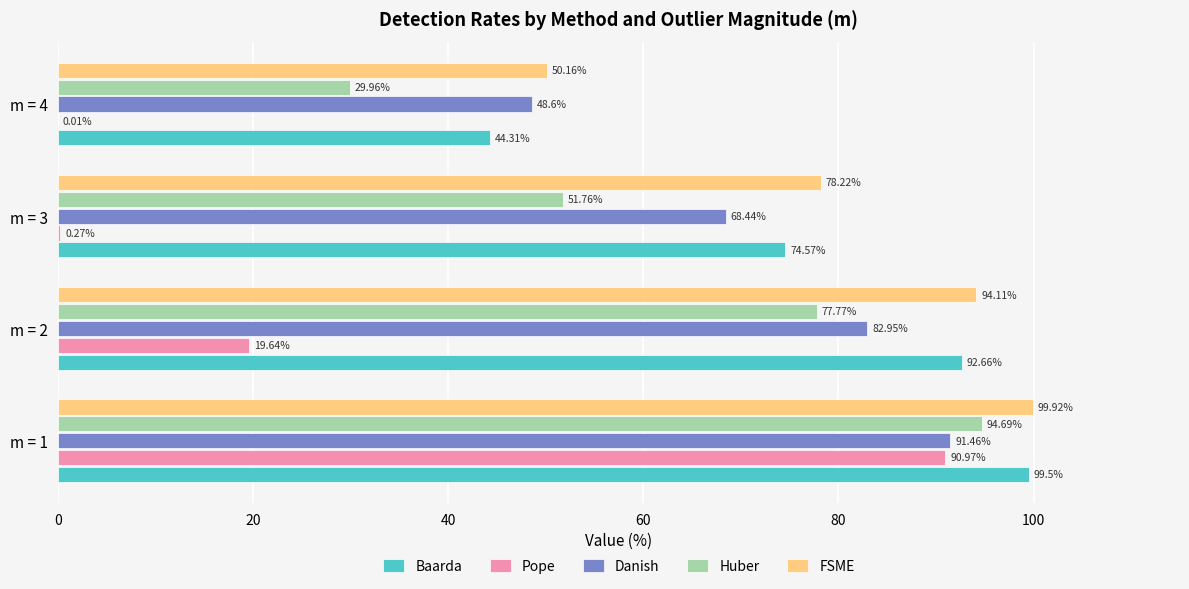

What is the sum of the Danish values at m = 3 and m = 4?

117.0